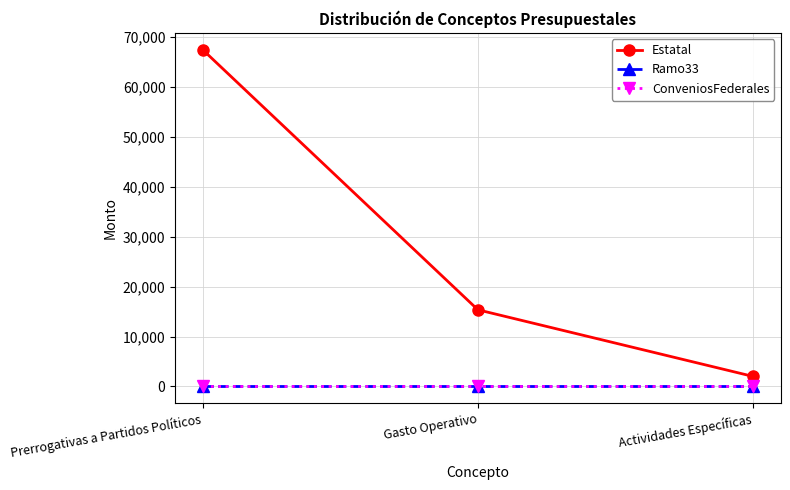

At which label is Ramo33 closest to 0?

Prerrogativas a Partidos Políticos